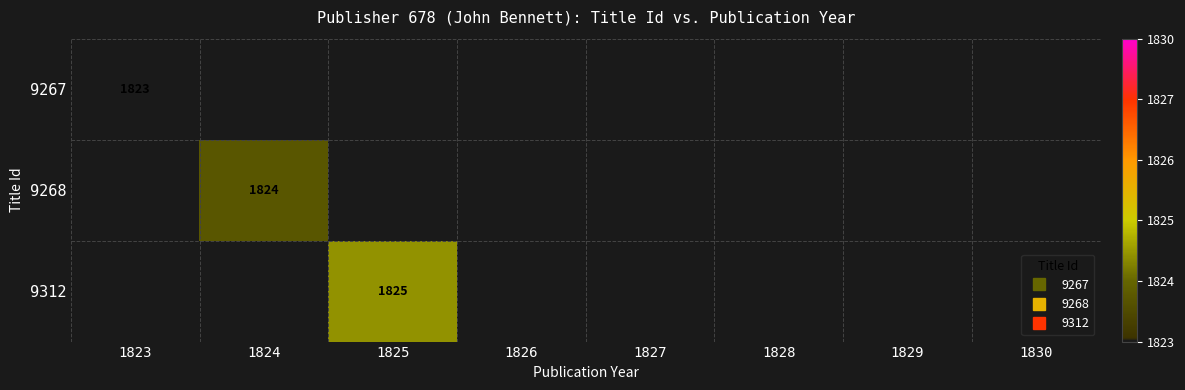

Which category has the highest value across all series?

1825